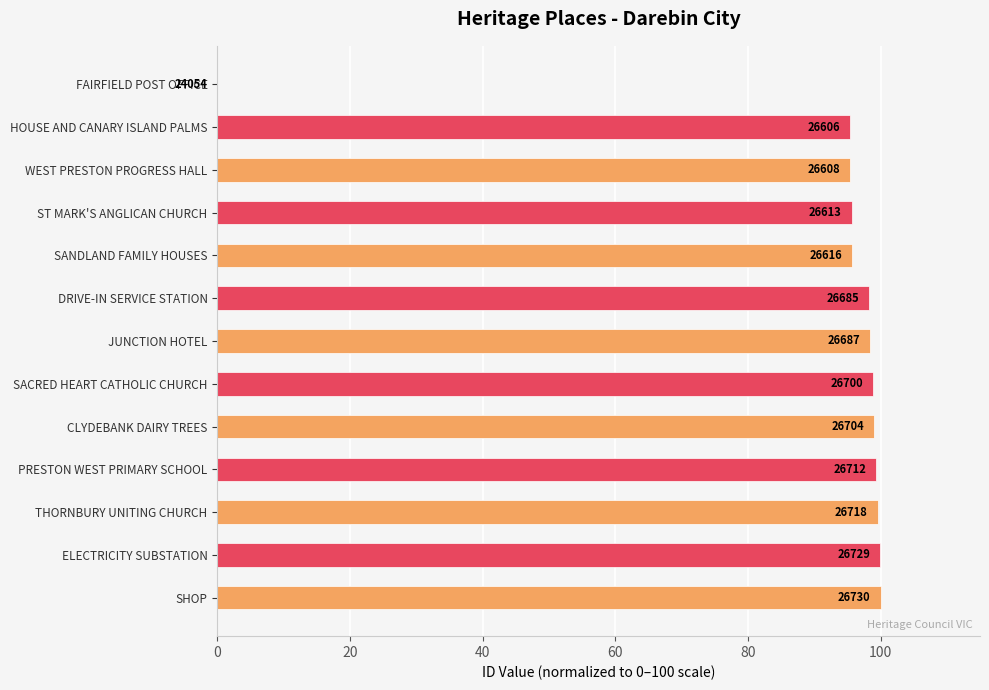

What is the difference between the maximum and minimum values?

100.0